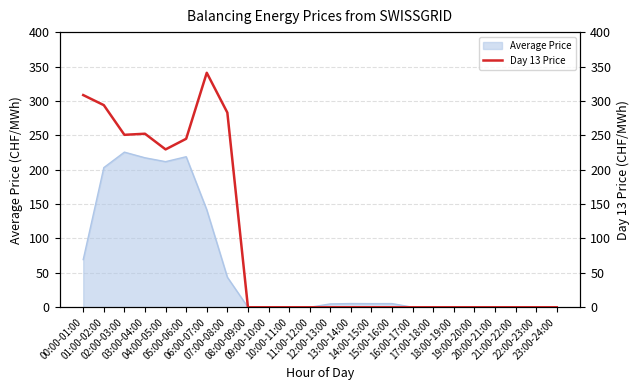

True or false: the data has more than 1 interior local peaks.

True